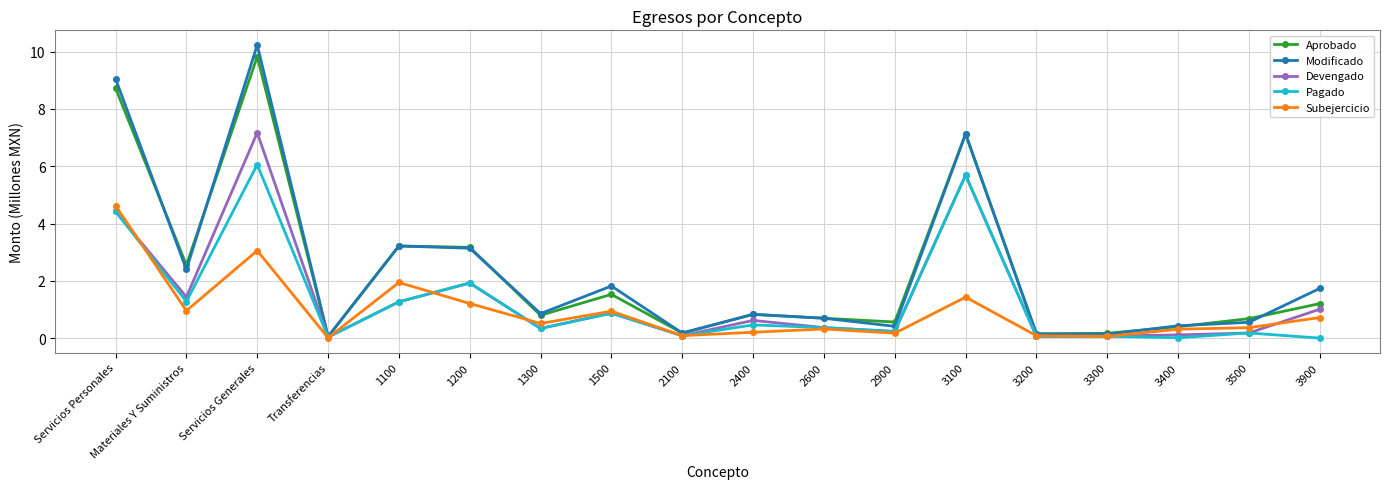

What is the difference between the maximum and second lowest values in the Subejercicio series?

4.6